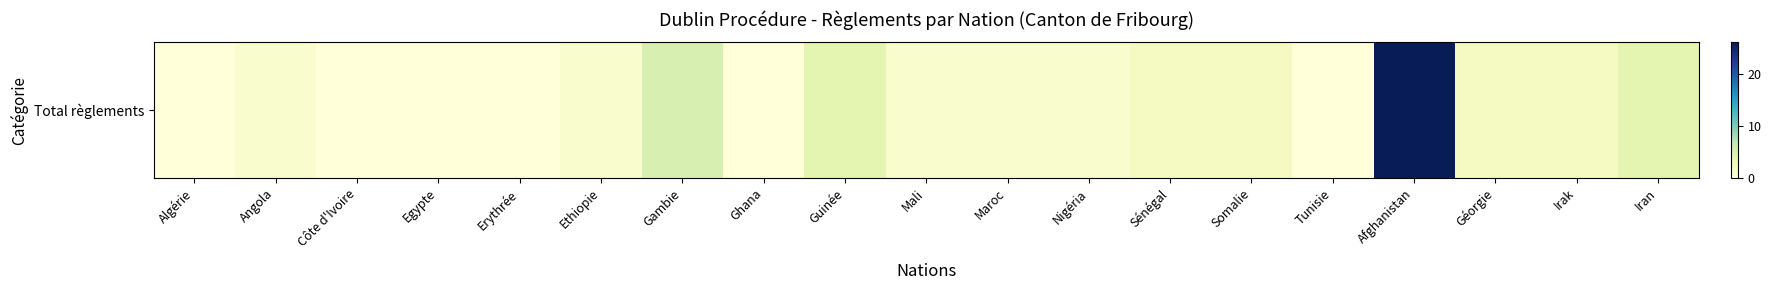

At which label is the value closest to 13?

Gambie